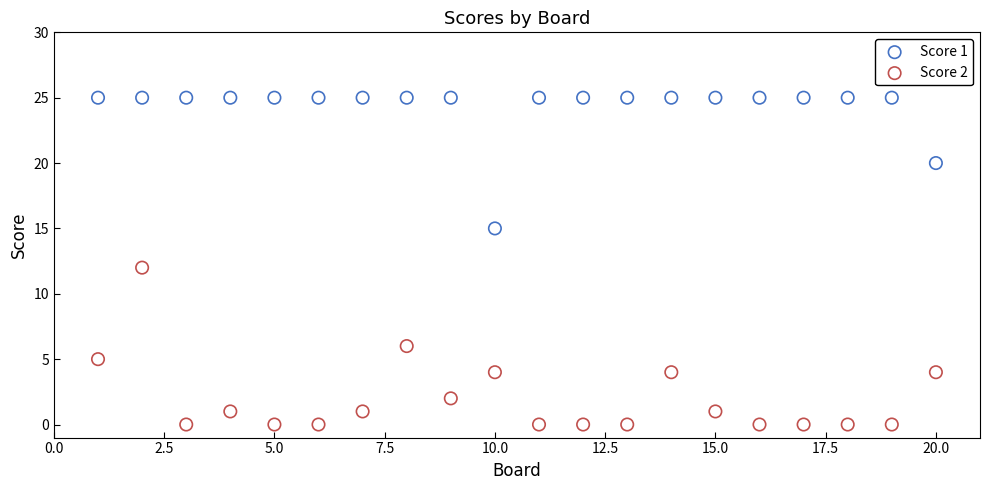

Which series reaches the maximum Y coordinate?

Score 1